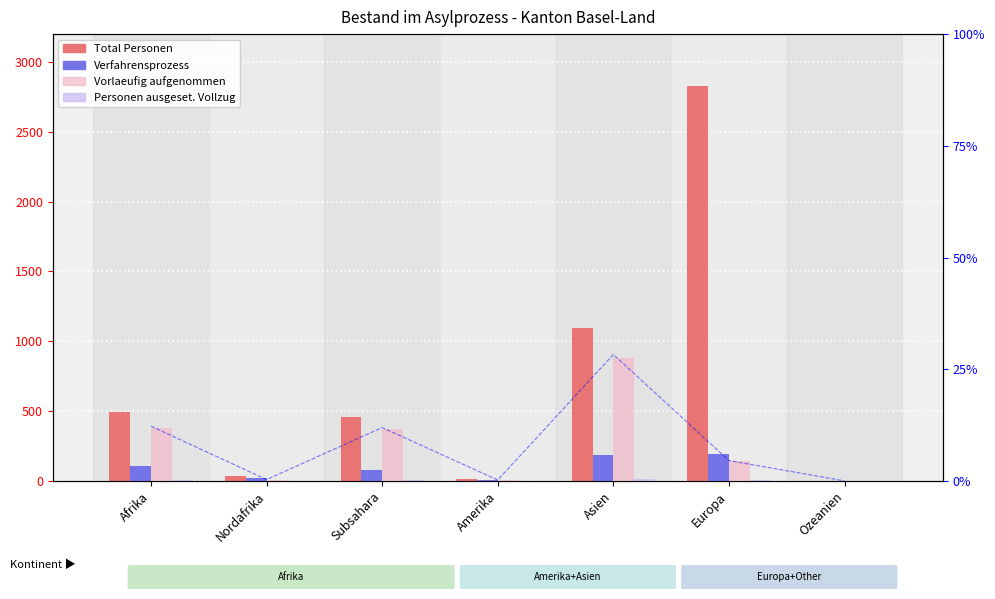

At which label does Personen ausgeset. Vollzug first exceed 6?

Afrika